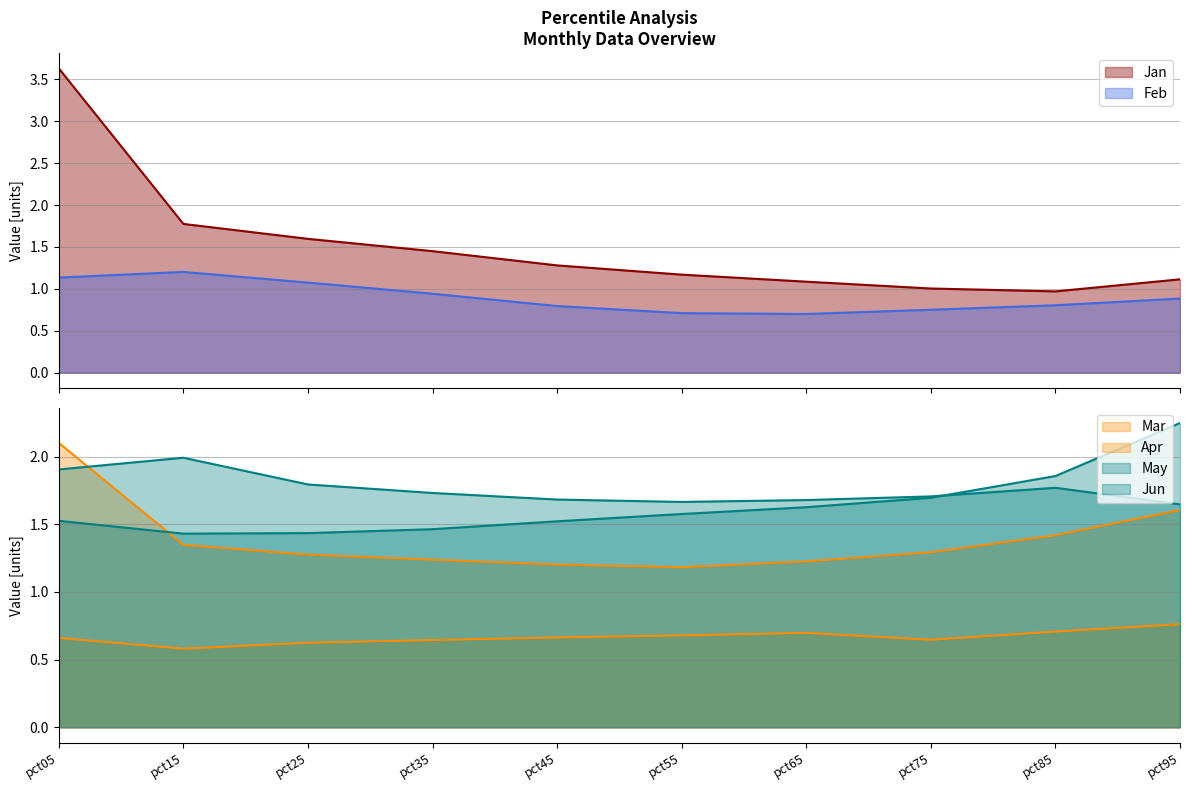

True or false: Jun and Feb cross at least once.

False